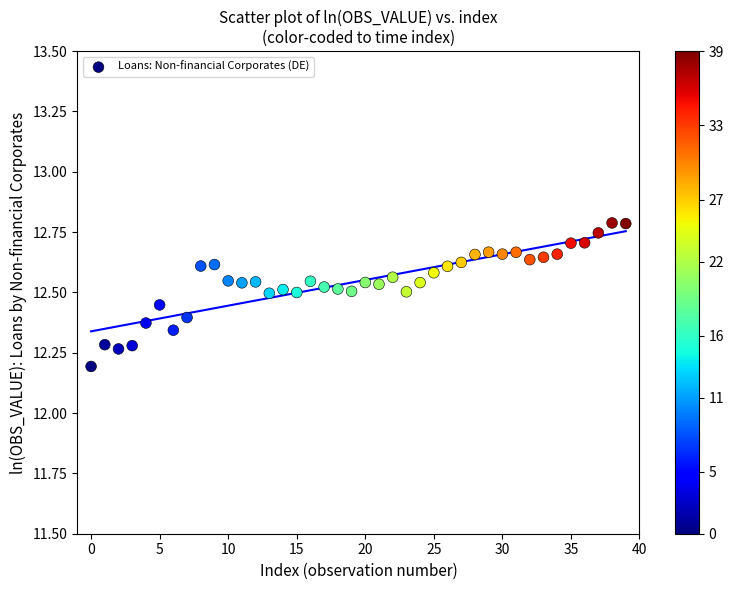

What is the range of Y values (max minus min)?

0.6